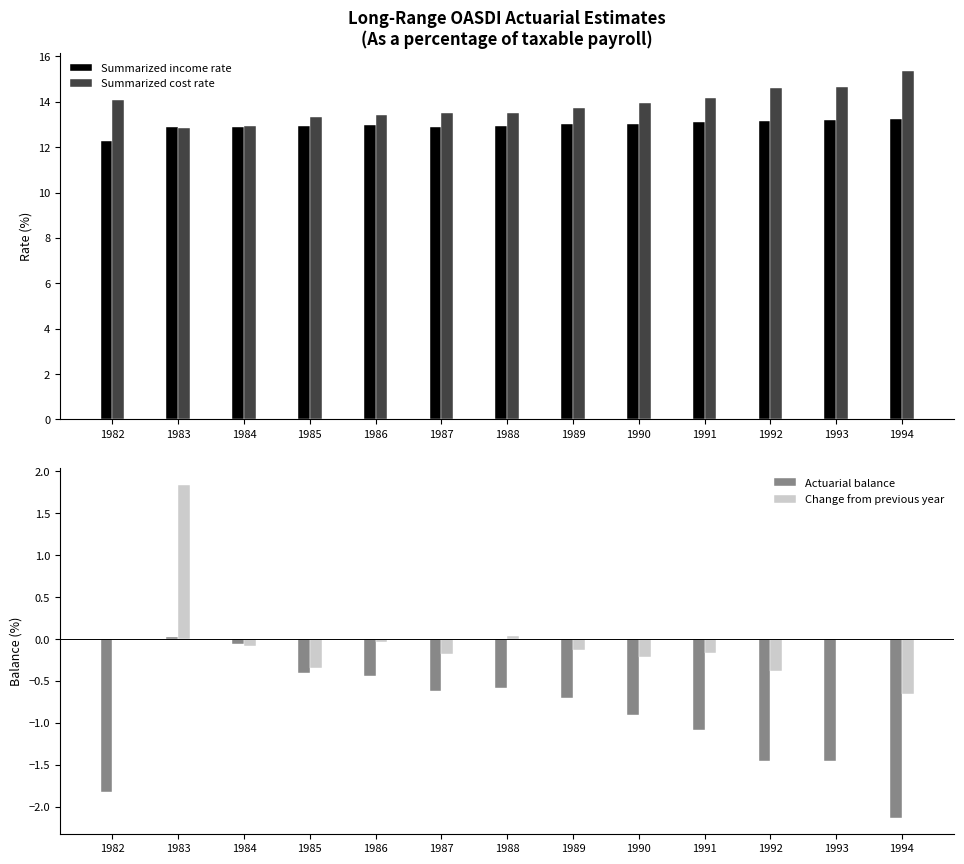

What is the value of the Actuarial balance bar at the 9th from the left?

-0.9